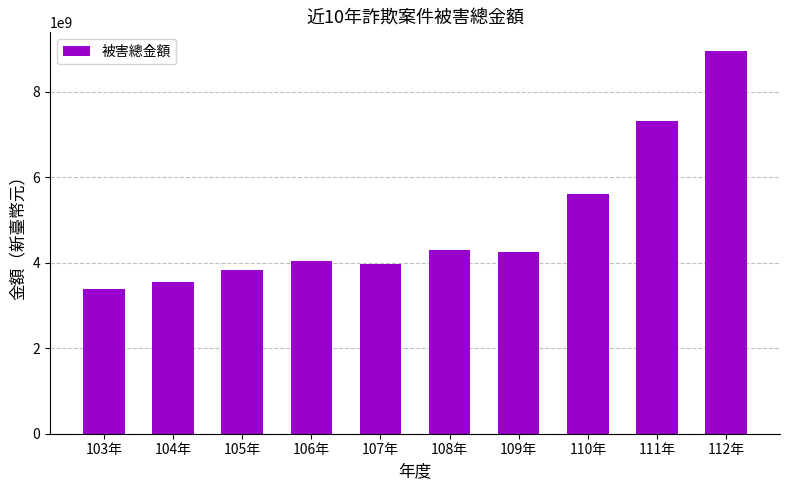

What position from the left is 109年?

7